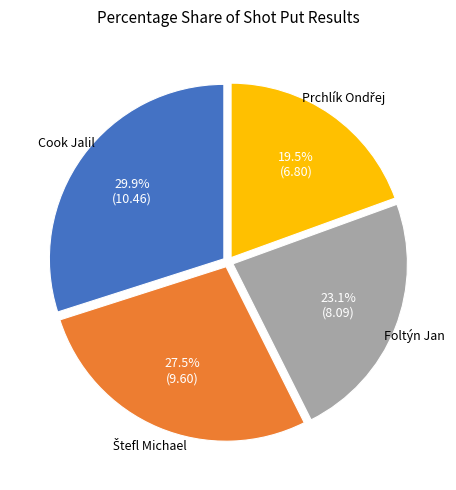

Is there any slice that represents more than half of the pie?

No